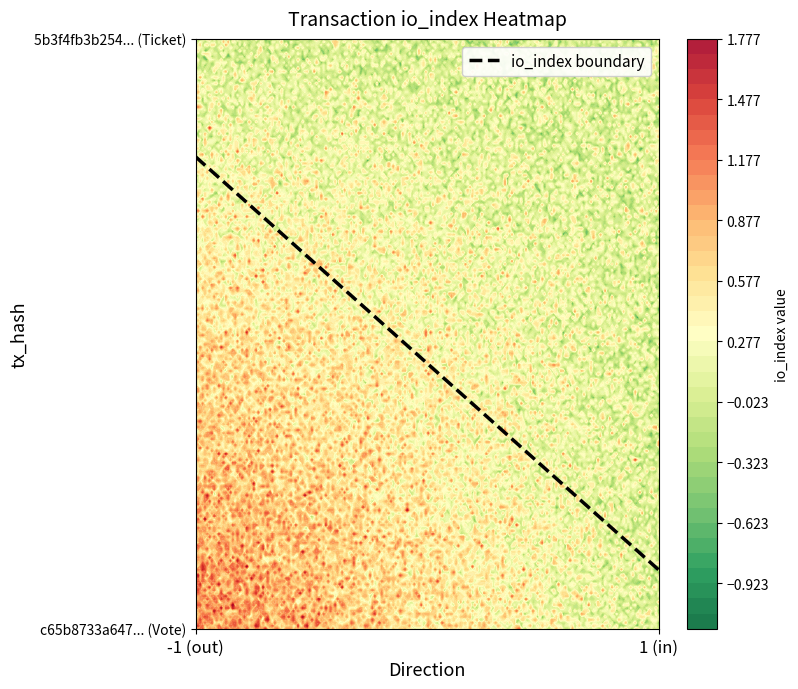

What is the difference between the 5b3f4fb3b254a87958be44d4b4c9f278c4c43e3 values at io_index and direction?

1